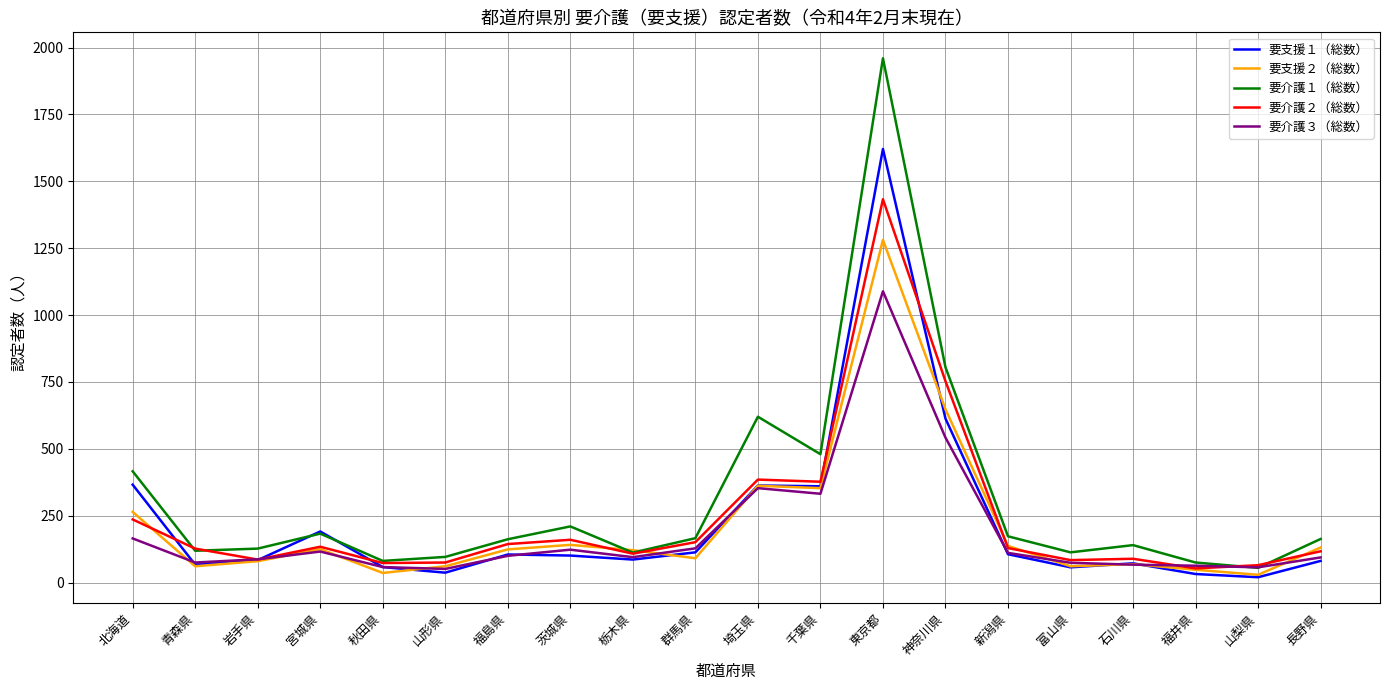

What is the sum of the 要介護２（総数） values at 山梨県 and 埼玉県?

450